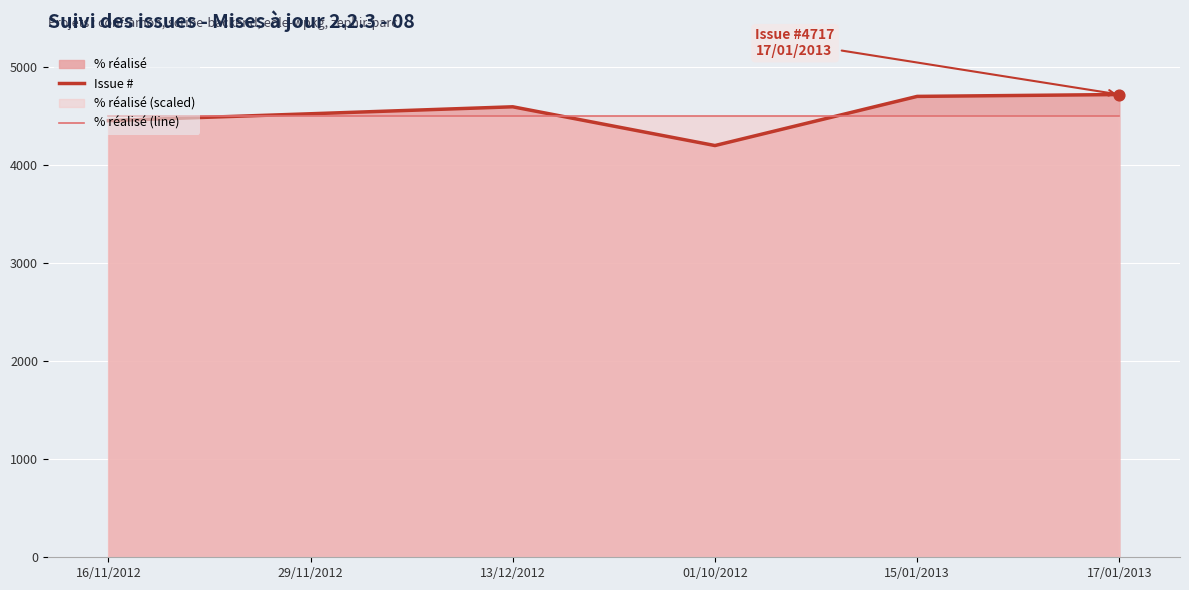

Which series has the largest total across all categories?

Issue #